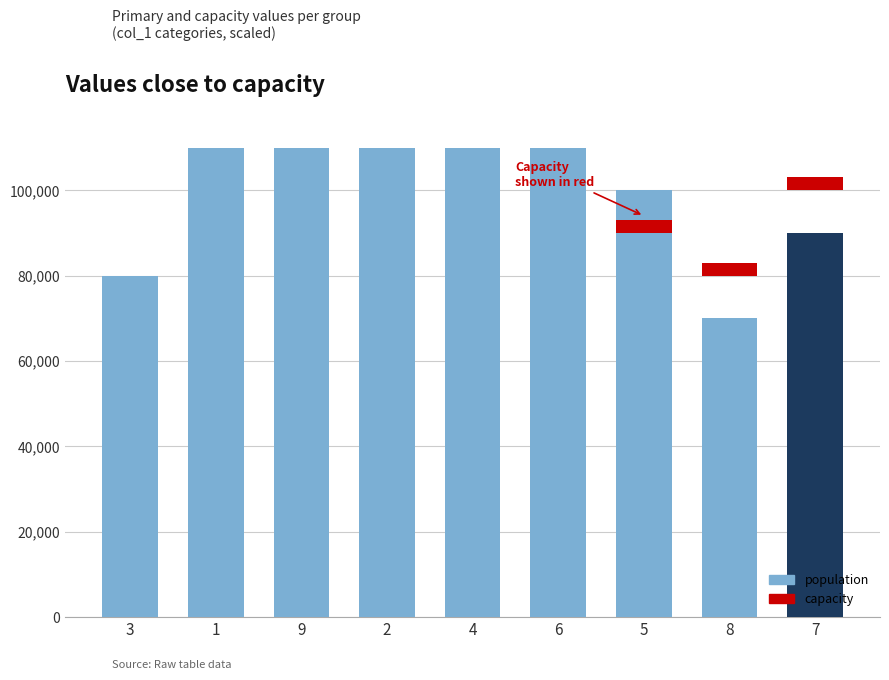

What is the change in value from 1 to 2?

+20000